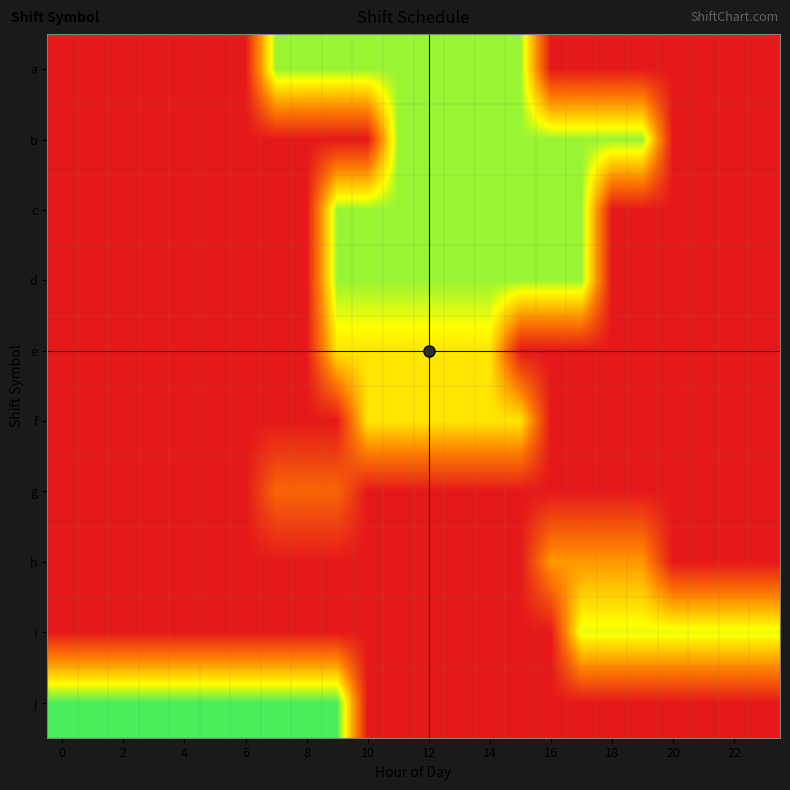

At how many categories does at least one series exceed 7?

24